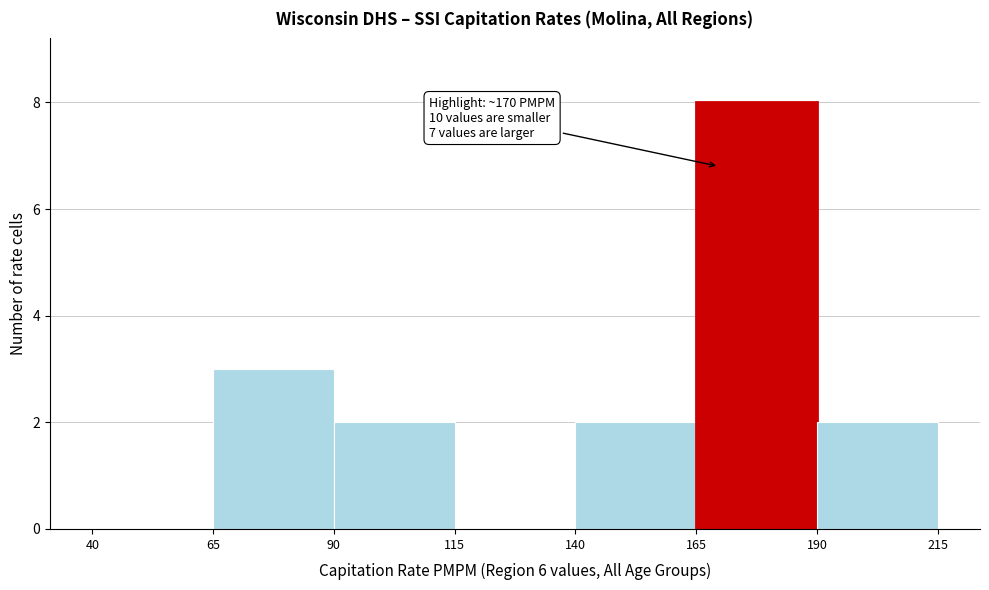

Which range on the x-axis has the tallest bar?

165 to 190